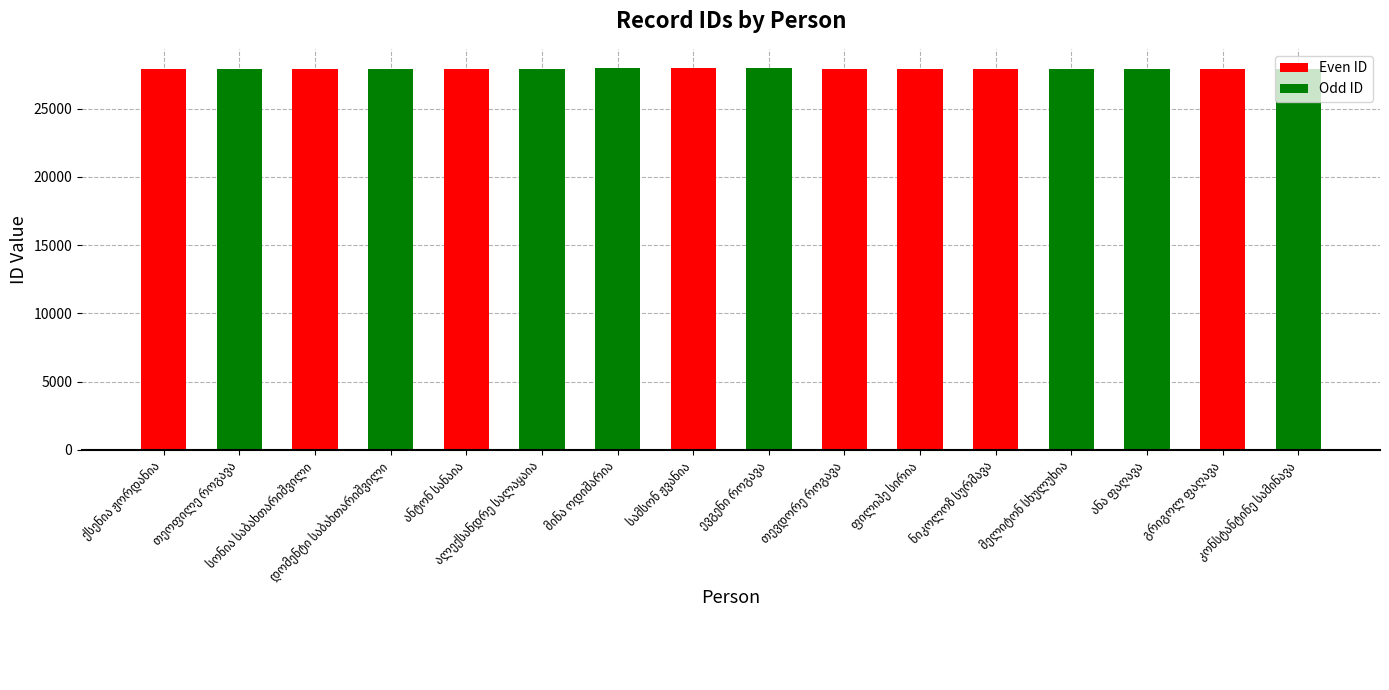

What is the greatest value displayed?

27977